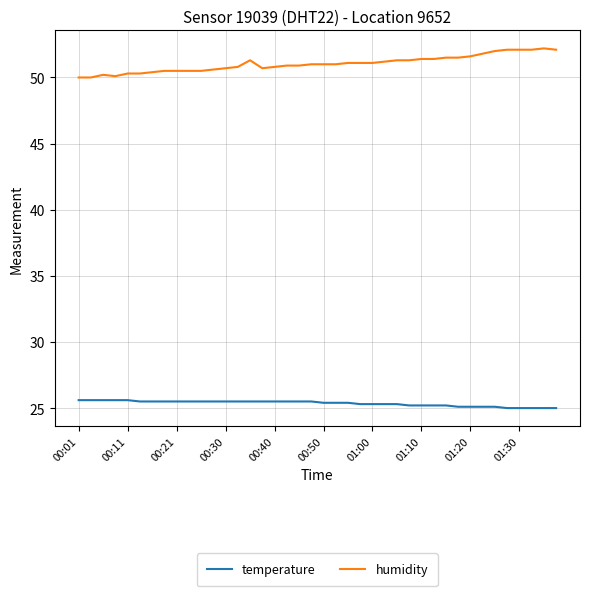

True or false: humidity has more than 0 points higher than both neighbors.

True